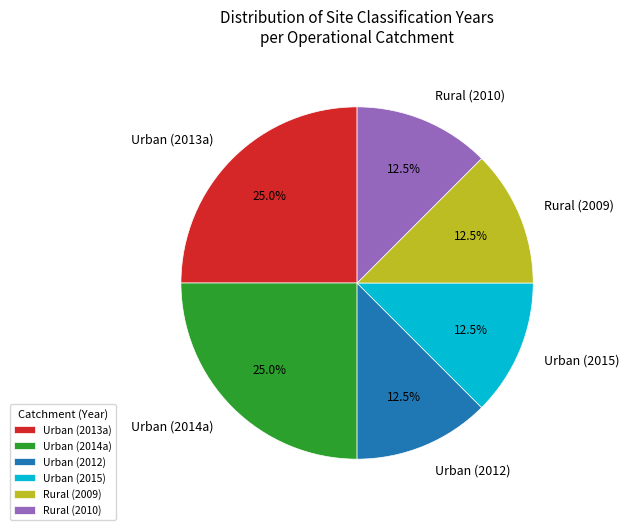

Between Urban (2013a) and Rural (2010), which is larger?

Urban (2013a)